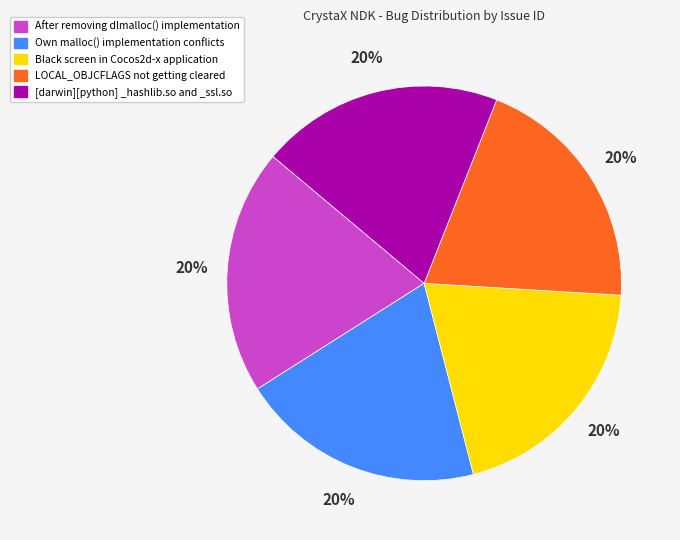

To the nearest percent, what percentage of the pie is Own malloc() implementation conflicts?

20%